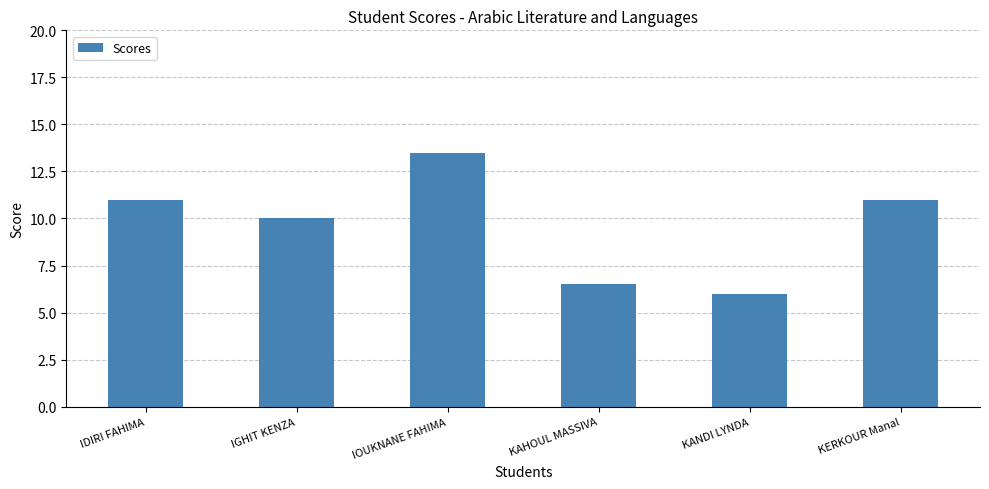

The value at KAHOUL MASSIVA is 6.5. True or false?

True